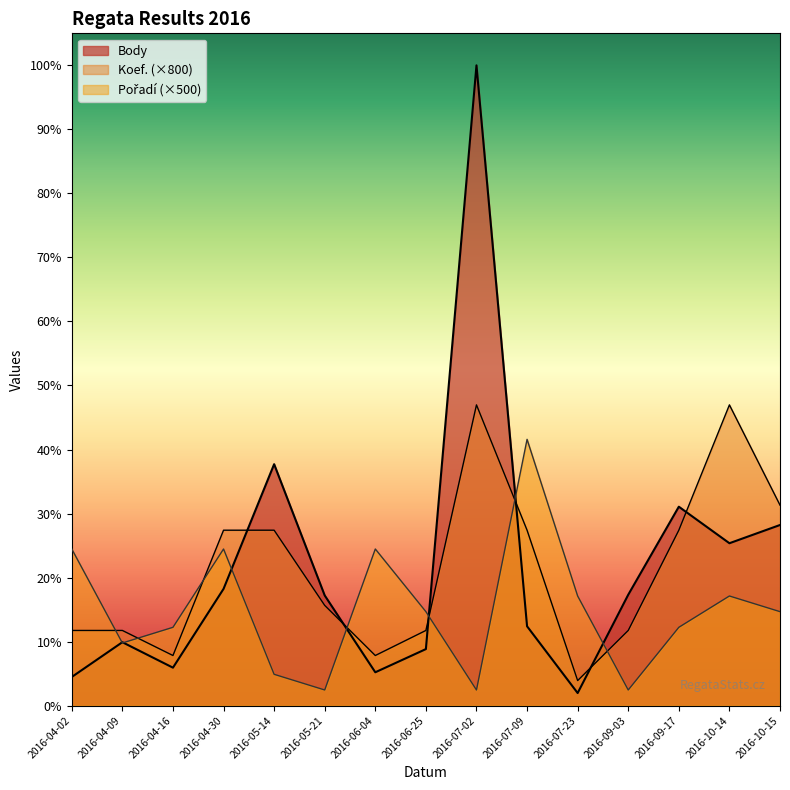

Reading right to left, transcribe all the data shown in this chart.

Body: 5766	5184	6350	3541	402	2533	20437	1805	1065	3517	7707	3727	1212	2025	915
Koef.: 6400	9600	5600	2400	800	5600	9600	2400	1600	3200	5600	5600	1600	2400	2400
Pořadí: 3000	3500	2500	500	3500	8500	500	3000	5000	500	1000	5000	2500	2000	5000